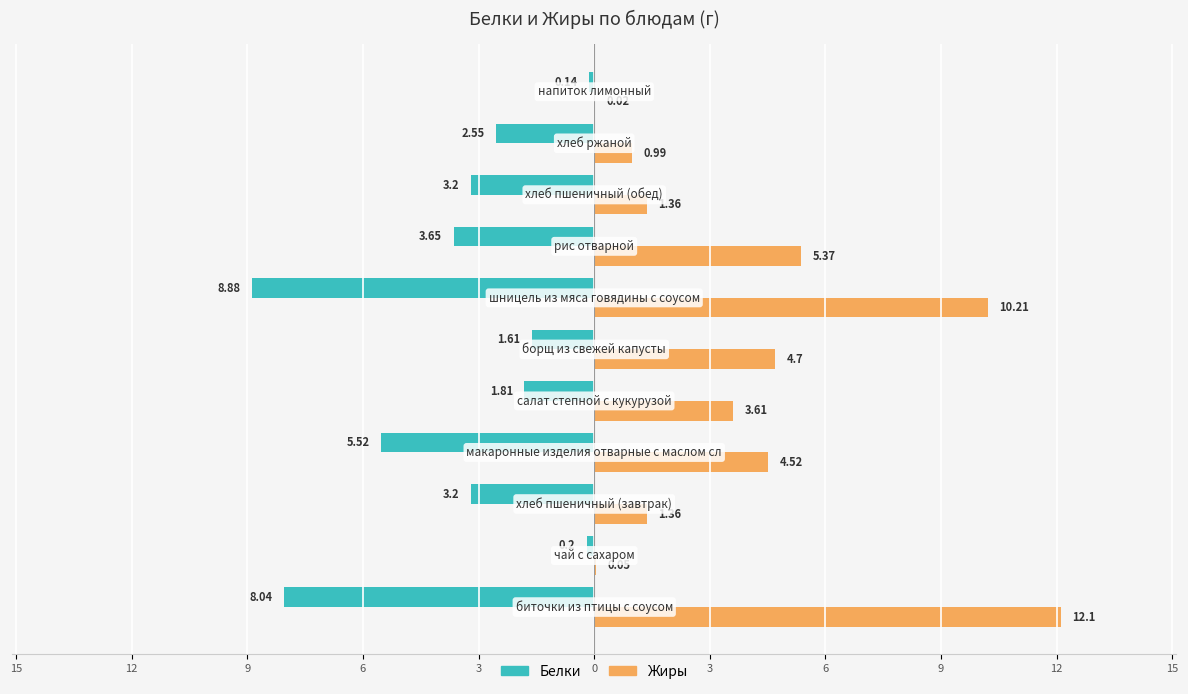

What are all the series names shown in the legend?

Белки, Жиры